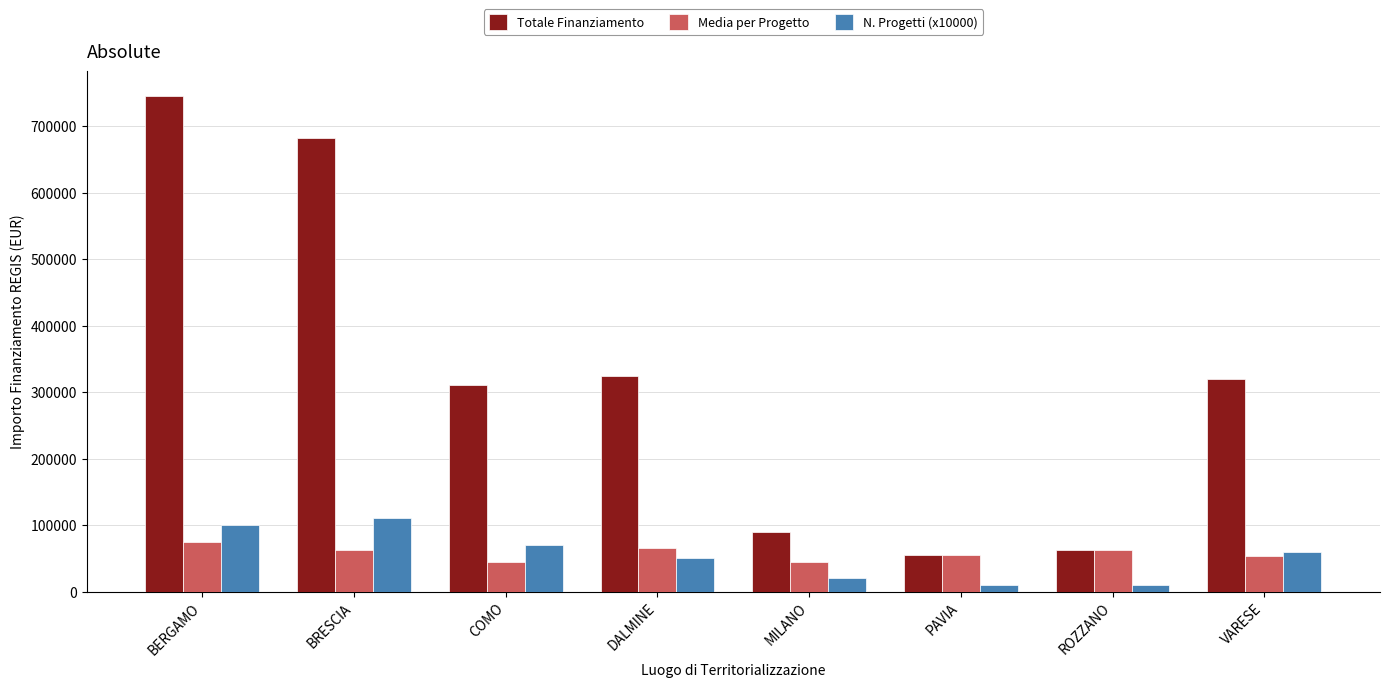

What is the minimum value shown in the chart?

10000.0